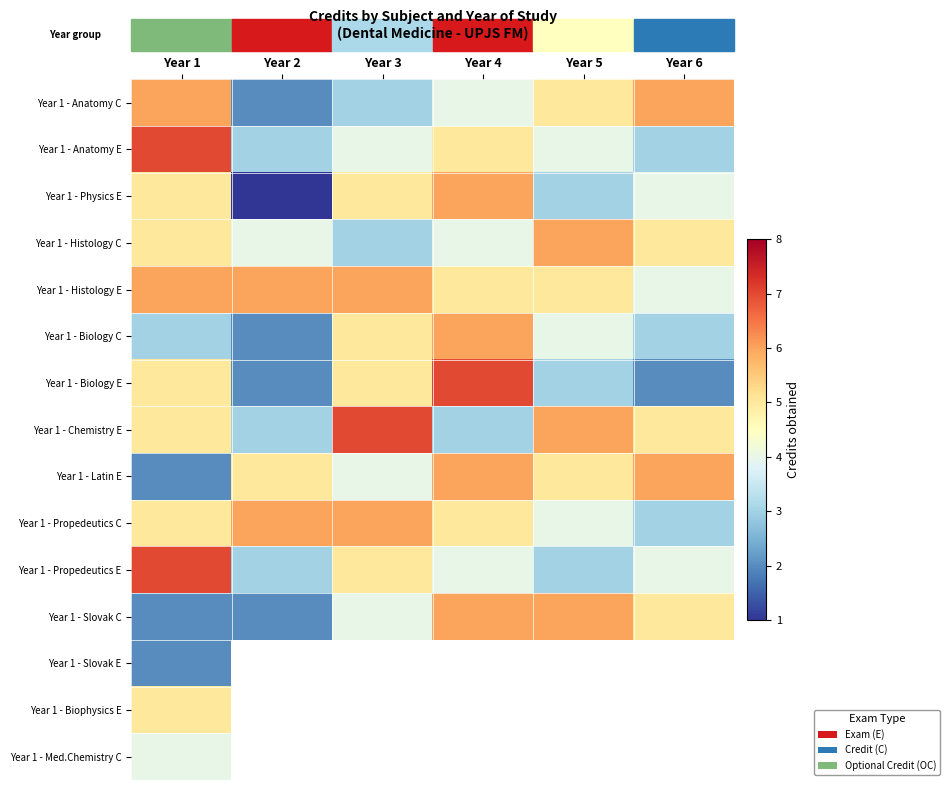

What is the difference between the highest and lowest values at Year 4?

4.0